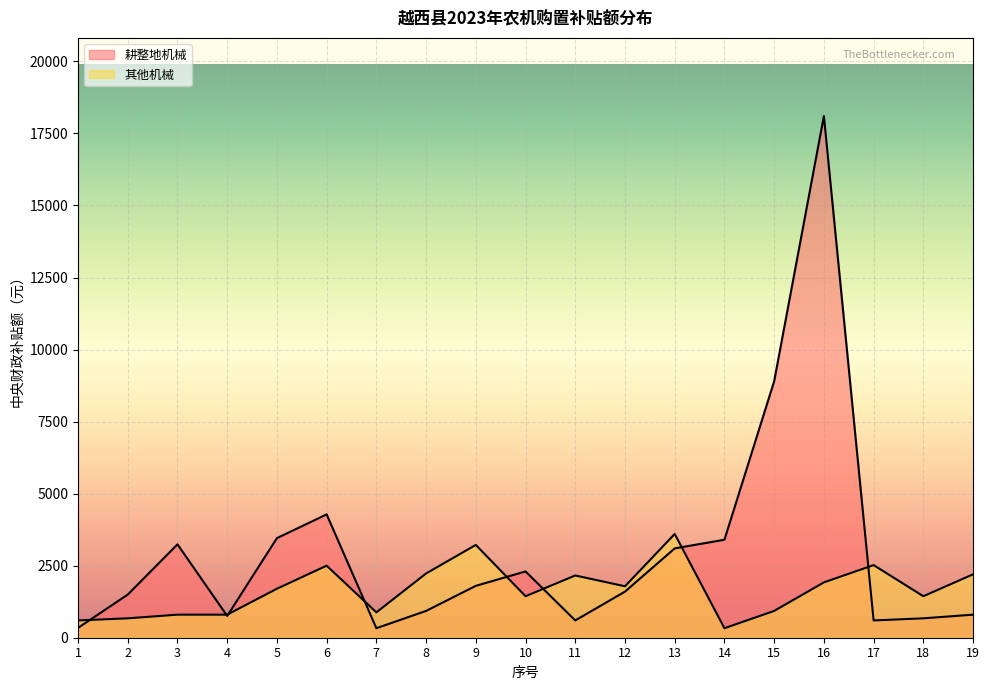

In 其他机械, how many points are lower than both neighbors (excluding endpoints)?

5